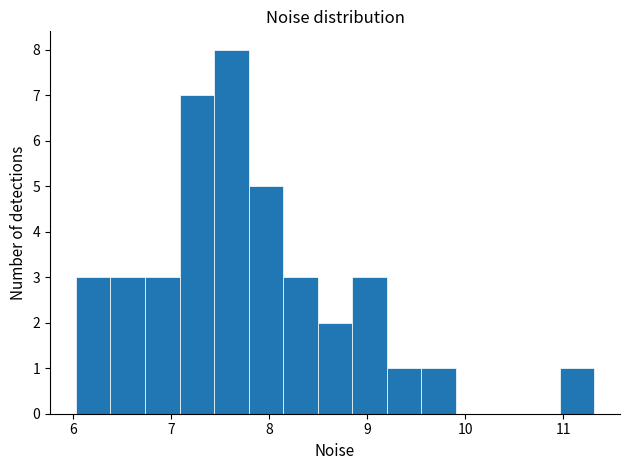

Read against the x-axis, roughly where is the centre of the tallest bar?

7.6